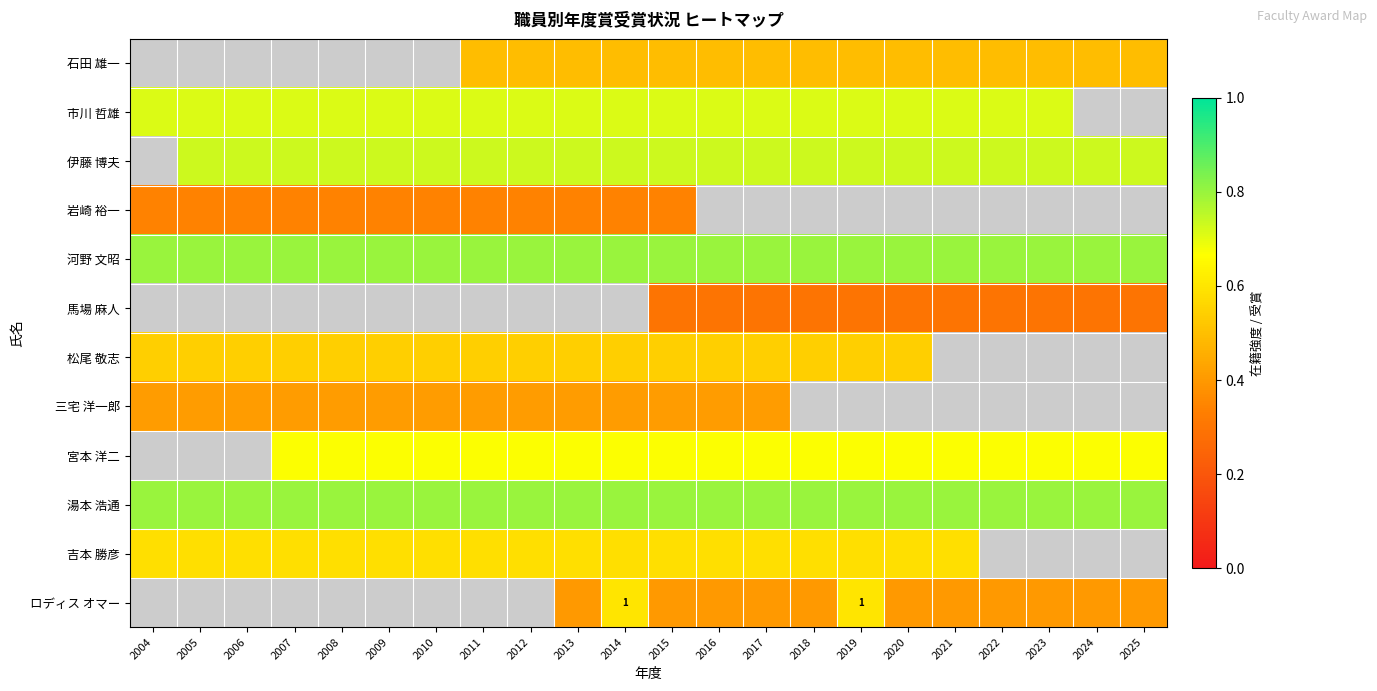

At which category is the sum across all series the highest?

2015